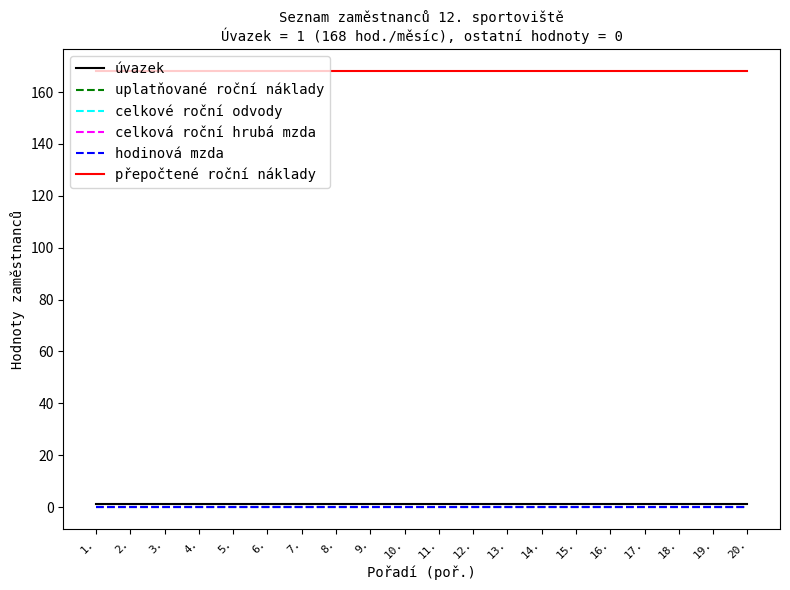

What position from the left is 8.?

8